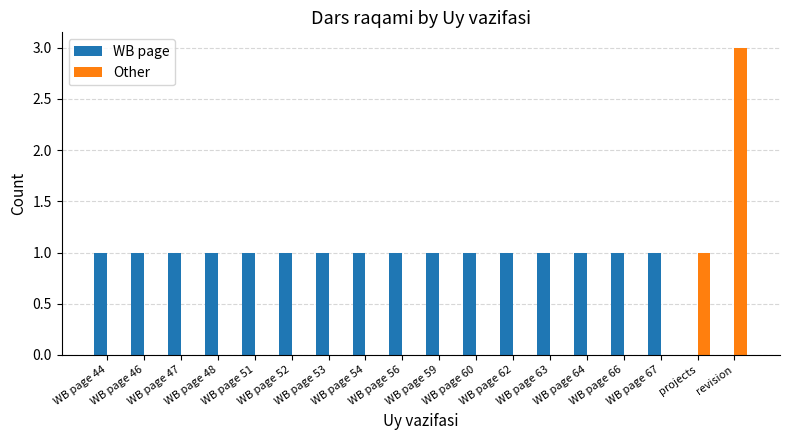

The value of Other at WB page 63 is 0. True or false?

True